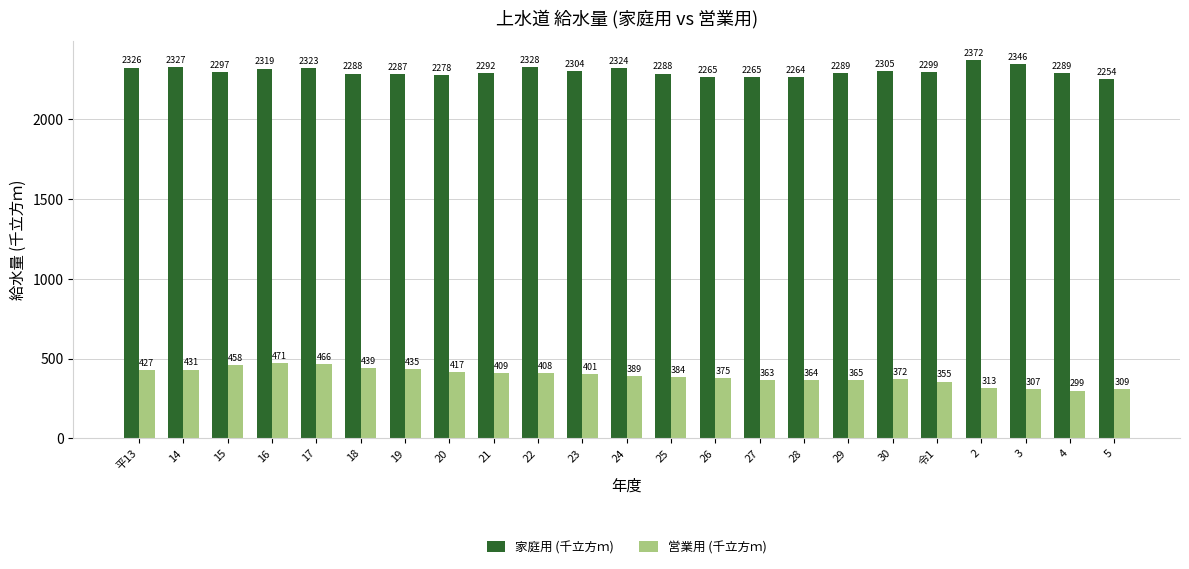

Between 16 and 26, which series saw the biggest shift?

営業用 (千立方ｍ)